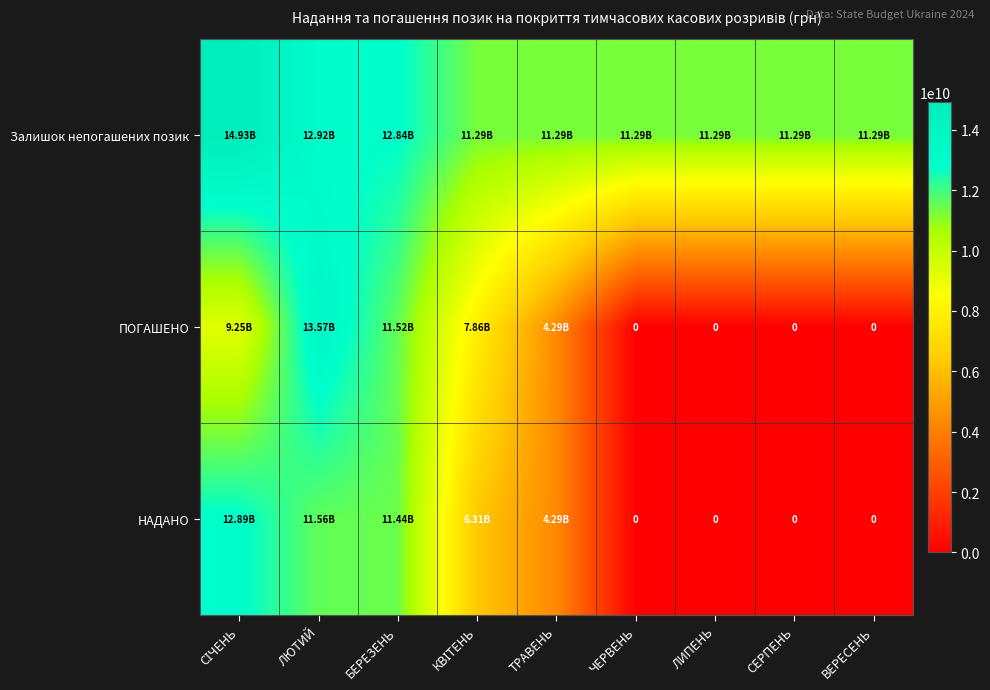

What is the sum of all Залишок непогашених позик values?

108432714325.4